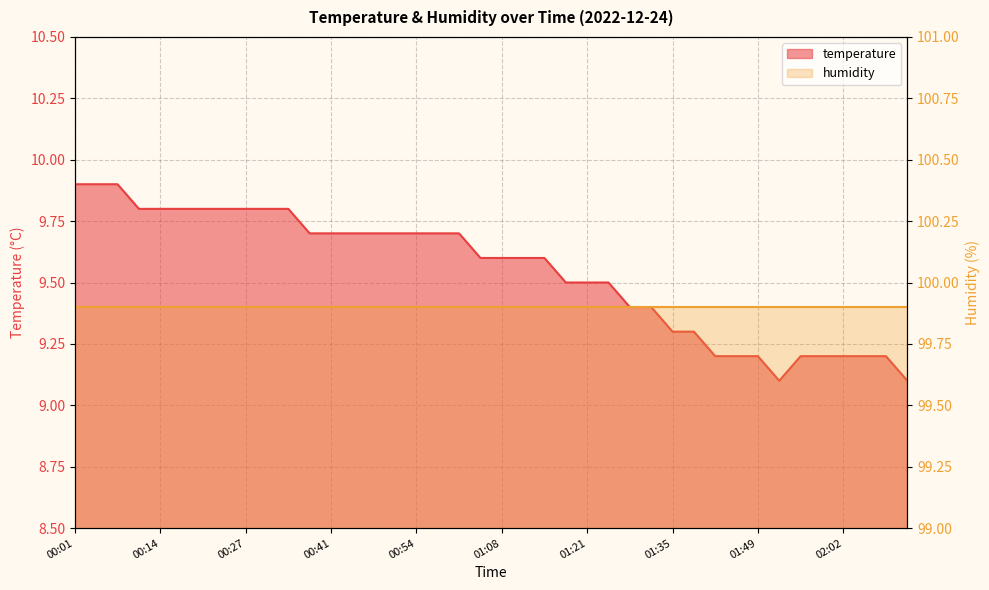

True or false: humidity has more than 1 points higher than both neighbors.

False